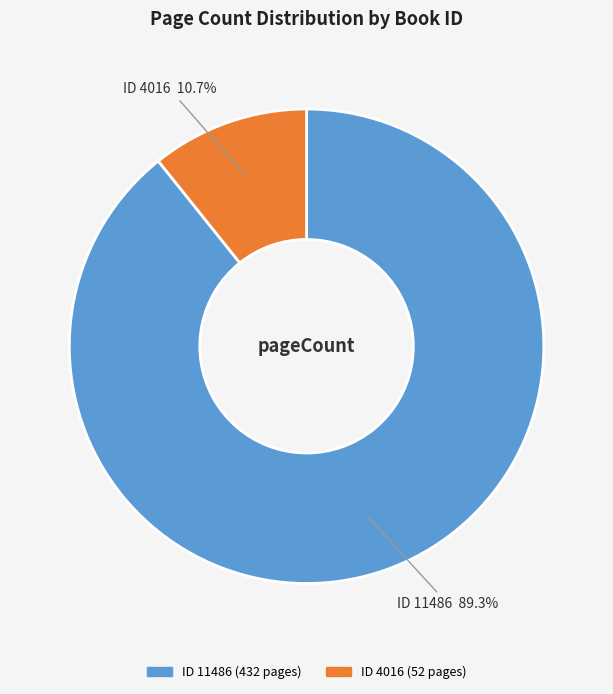

Is there a majority slice in this chart?

Yes